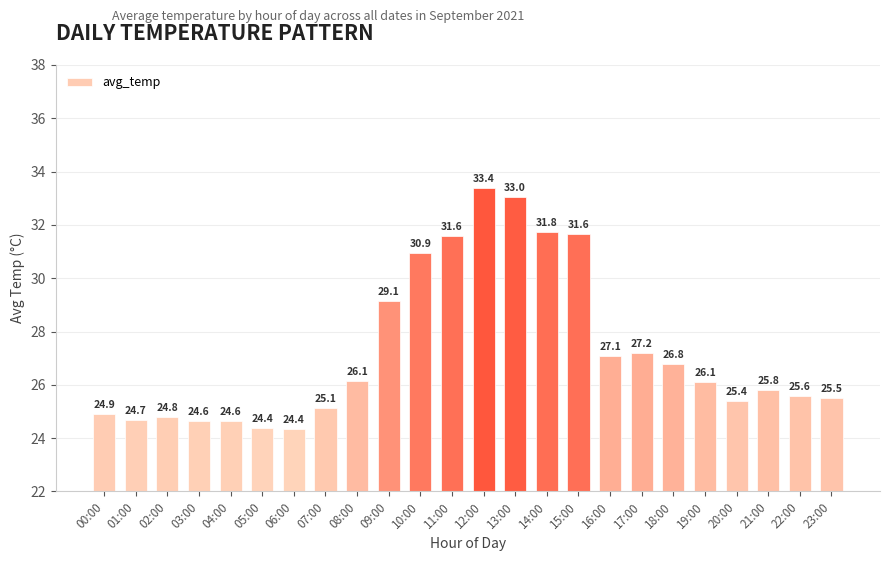

What is the sum of the values at 14:00 and 08:00?

57.9